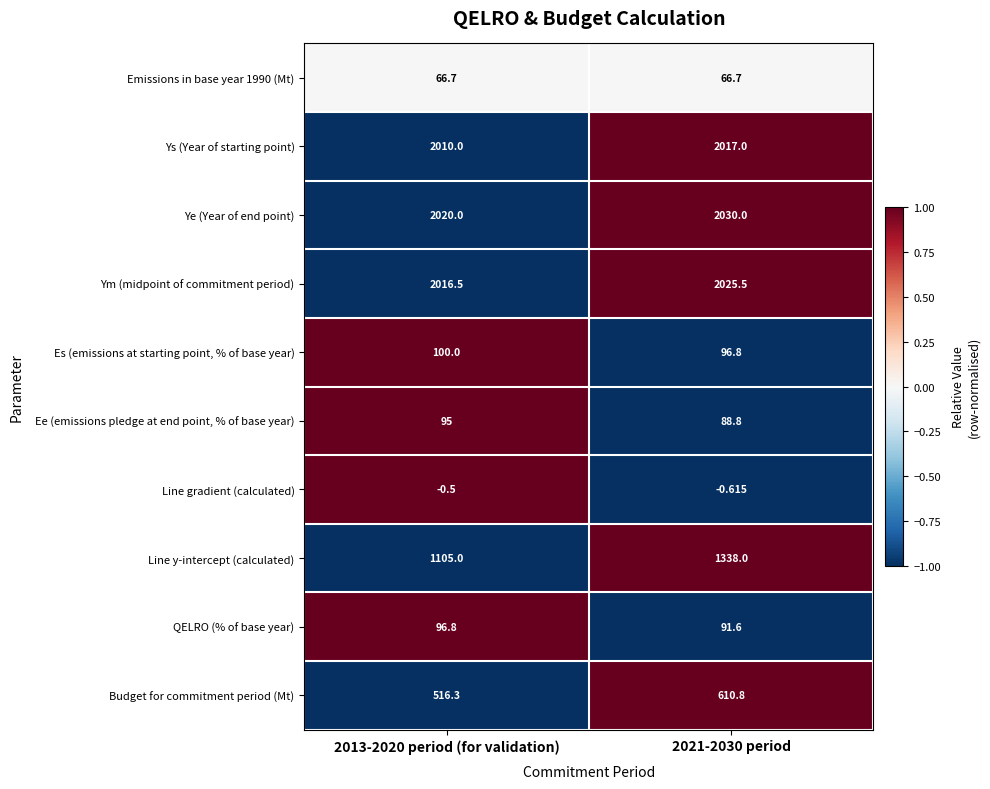

Which series changed the most between 2013-2020 period (for validation) and 2021-2030 period?

Line y-intercept (calculated)